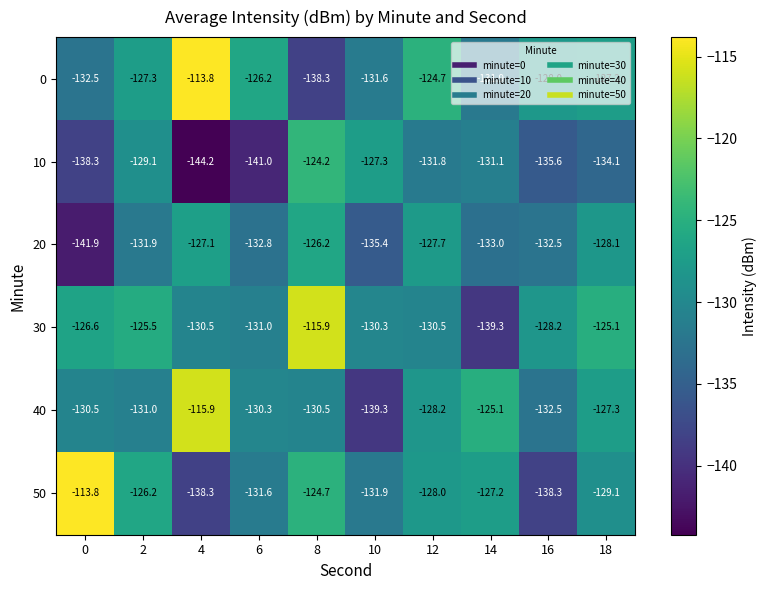

What is the smallest value displayed?

-144.2